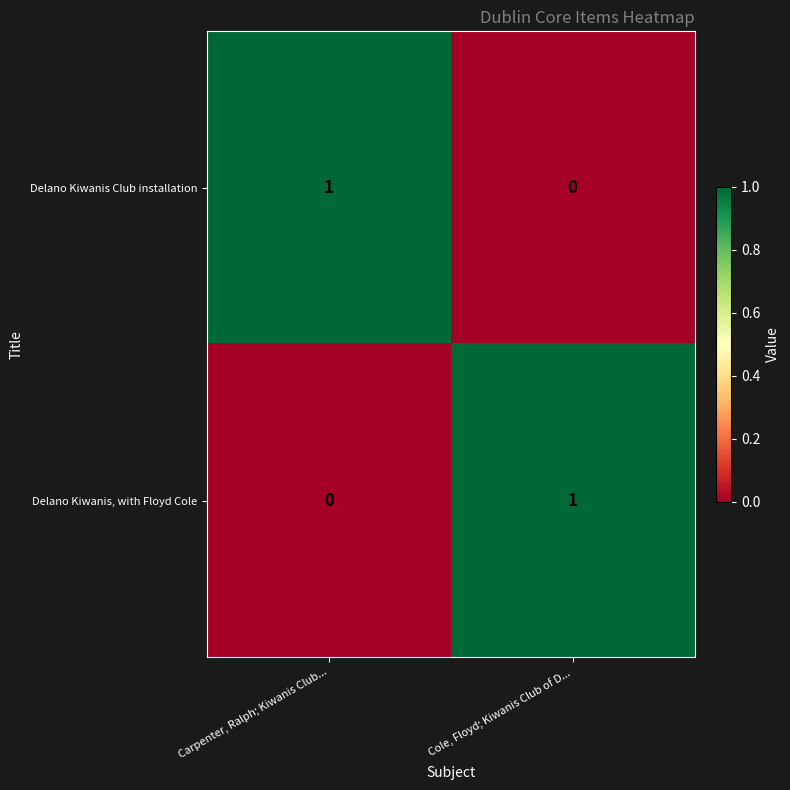

Is it true that Delano Kiwanis, with Floyd Cole equals 1 at Cole, Floyd; Kiwanis Club of D...?

True